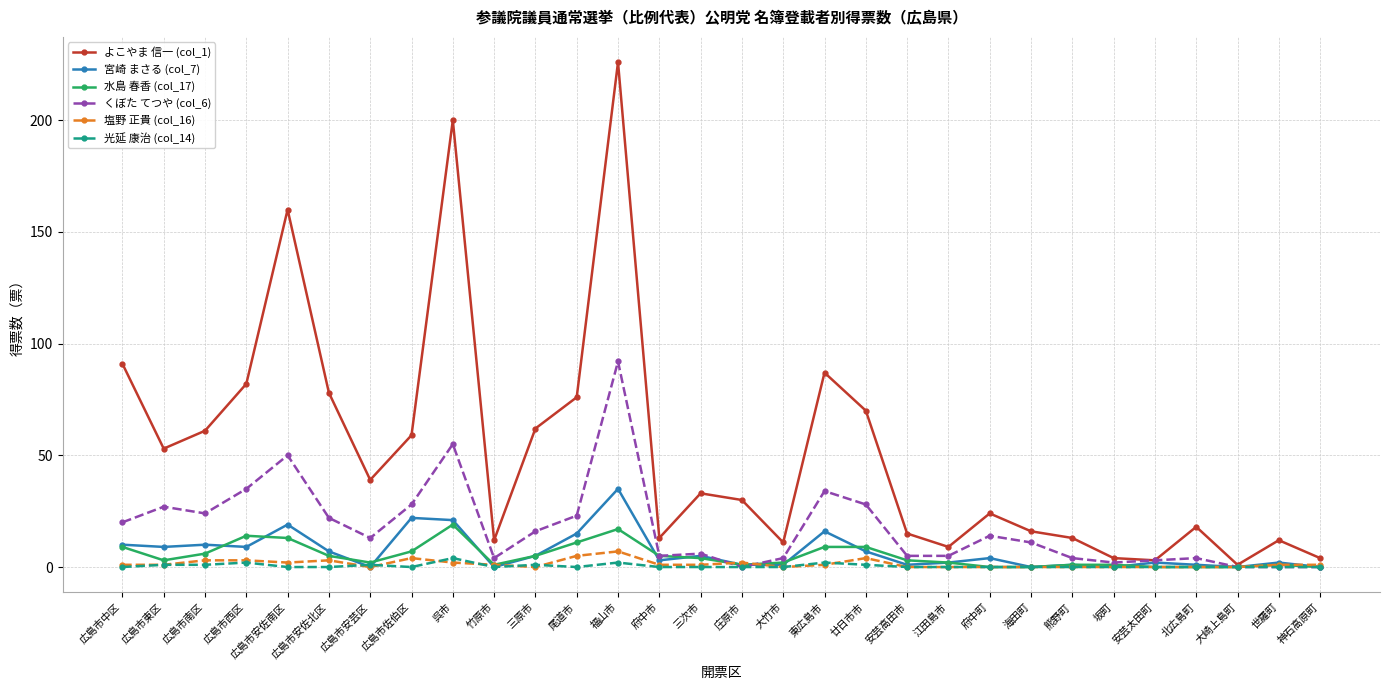

Reading left to right, what are all the values shown in this chart?

よこやま 信一 (col_1): 広島市中区=91	広島市東区=53	広島市南区=61	広島市西区=82	広島市安佐南区=160	広島市安佐北区=78	広島市安芸区=39	広島市佐伯区=59	呉市=200	竹原市=12	三原市=62	尾道市=76	福山市=226	府中市=13	三次市=33	庄原市=30	大竹市=11	東広島市=87	廿日市市=70	安芸高田市=15	江田島市=9	府中町=24	海田町=16	熊野町=13	坂町=4	安芸太田町=3	北広島町=18	大崎上島町=1	世羅町=12	神石高原町=4
宮崎 まさる (col_7): 広島市中区=10	広島市東区=9	広島市南区=10	広島市西区=9	広島市安佐南区=19	広島市安佐北区=7	広島市安芸区=0	広島市佐伯区=22	呉市=21	竹原市=0	三原市=5	尾道市=15	福山市=35	府中市=3	三次市=5	庄原市=1	大竹市=1	東広島市=16	廿日市市=7	安芸高田市=1	江田島市=2	府中町=4	海田町=0	熊野町=1	坂町=0	安芸太田町=2	北広島町=1	大崎上島町=0	世羅町=2	神石高原町=0
水島 春香 (col_17): 広島市中区=9	広島市東区=3	広島市南区=6	広島市西区=14	広島市安佐南区=13	広島市安佐北区=5	広島市安芸区=2	広島市佐伯区=7	呉市=19	竹原市=1	三原市=5	尾道市=11	福山市=17	府中市=5	三次市=4	庄原市=1	大竹市=2	東広島市=9	廿日市市=9	安芸高田市=3	江田島市=2	府中町=0	海田町=0	熊野町=1	坂町=1	安芸太田町=0	北広島町=0	大崎上島町=0	世羅町=1	神石高原町=0
くぼた てつや (col_6): 広島市中区=20	広島市東区=27	広島市南区=24	広島市西区=35	広島市安佐南区=50	広島市安佐北区=22	広島市安芸区=13	広島市佐伯区=28	呉市=55	竹原市=4	三原市=16	尾道市=23	福山市=92	府中市=5	三次市=6	庄原市=0	大竹市=4	東広島市=34	廿日市市=28	安芸高田市=5	江田島市=5	府中町=14	海田町=11	熊野町=4	坂町=2	安芸太田町=3	北広島町=4	大崎上島町=0	世羅町=0	神石高原町=0
塩野 正貴 (col_16): 広島市中区=1	広島市東区=1	広島市南区=3	広島市西区=3	広島市安佐南区=2	広島市安佐北区=3	広島市安芸区=0	広島市佐伯区=4	呉市=2	竹原市=1	三原市=0	尾道市=5	福山市=7	府中市=1	三次市=1	庄原市=2	大竹市=0	東広島市=1	廿日市市=4	安芸高田市=0	江田島市=0	府中町=0	海田町=0	熊野町=0	坂町=0	安芸太田町=0	北広島町=0	大崎上島町=0	世羅町=1	神石高原町=1
光延 康治 (col_14): 広島市中区=0	広島市東区=1	広島市南区=1	広島市西区=2	広島市安佐南区=0	広島市安佐北区=0	広島市安芸区=1	広島市佐伯区=0	呉市=4	竹原市=0	三原市=1	尾道市=0	福山市=2	府中市=0	三次市=0	庄原市=0	大竹市=0	東広島市=2	廿日市市=1	安芸高田市=0	江田島市=0	府中町=0	海田町=0	熊野町=0	坂町=0	安芸太田町=0	北広島町=0	大崎上島町=0	世羅町=0	神石高原町=0